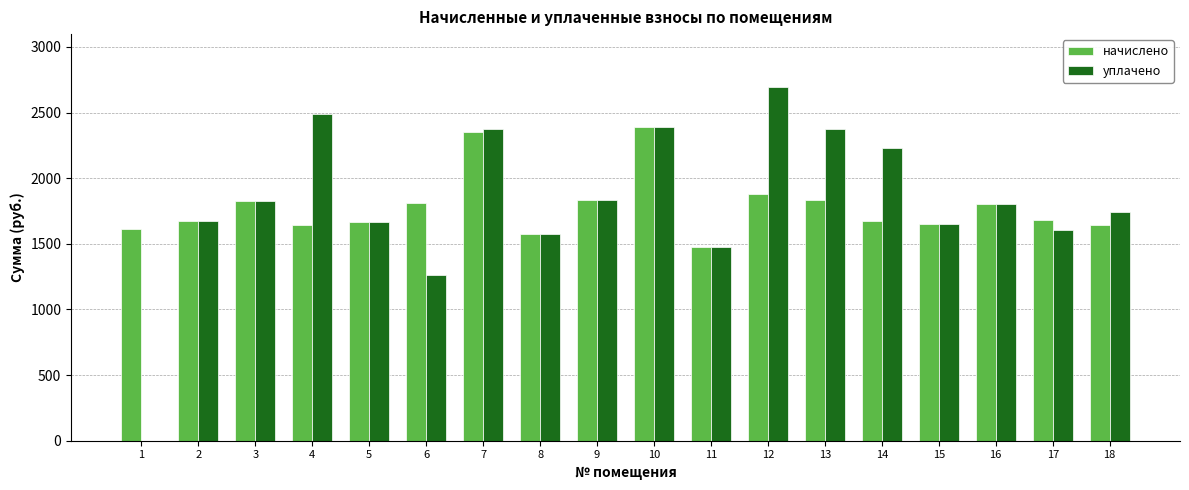

How many data points does each series have?

18